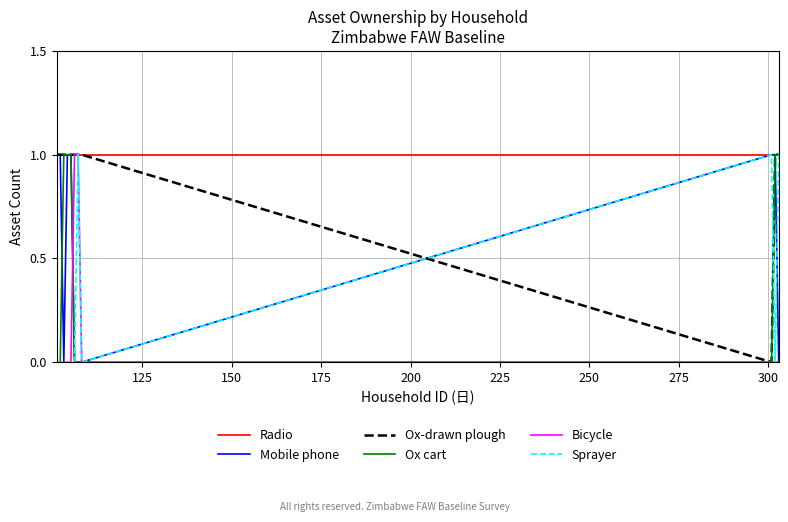

What is the maximum value for Mobile phone?

1